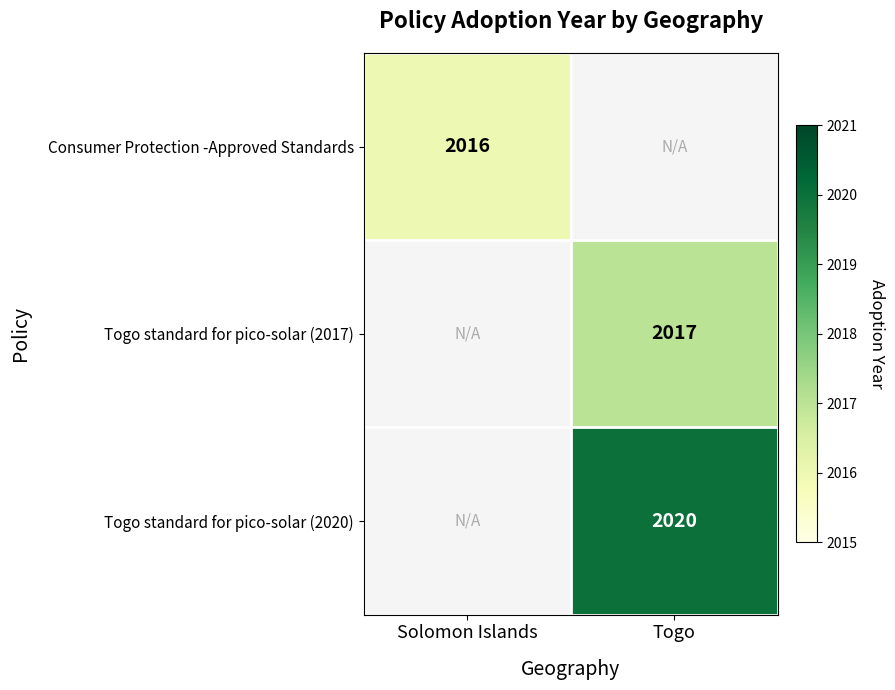

What is the maximum value shown in the chart?

2020.0